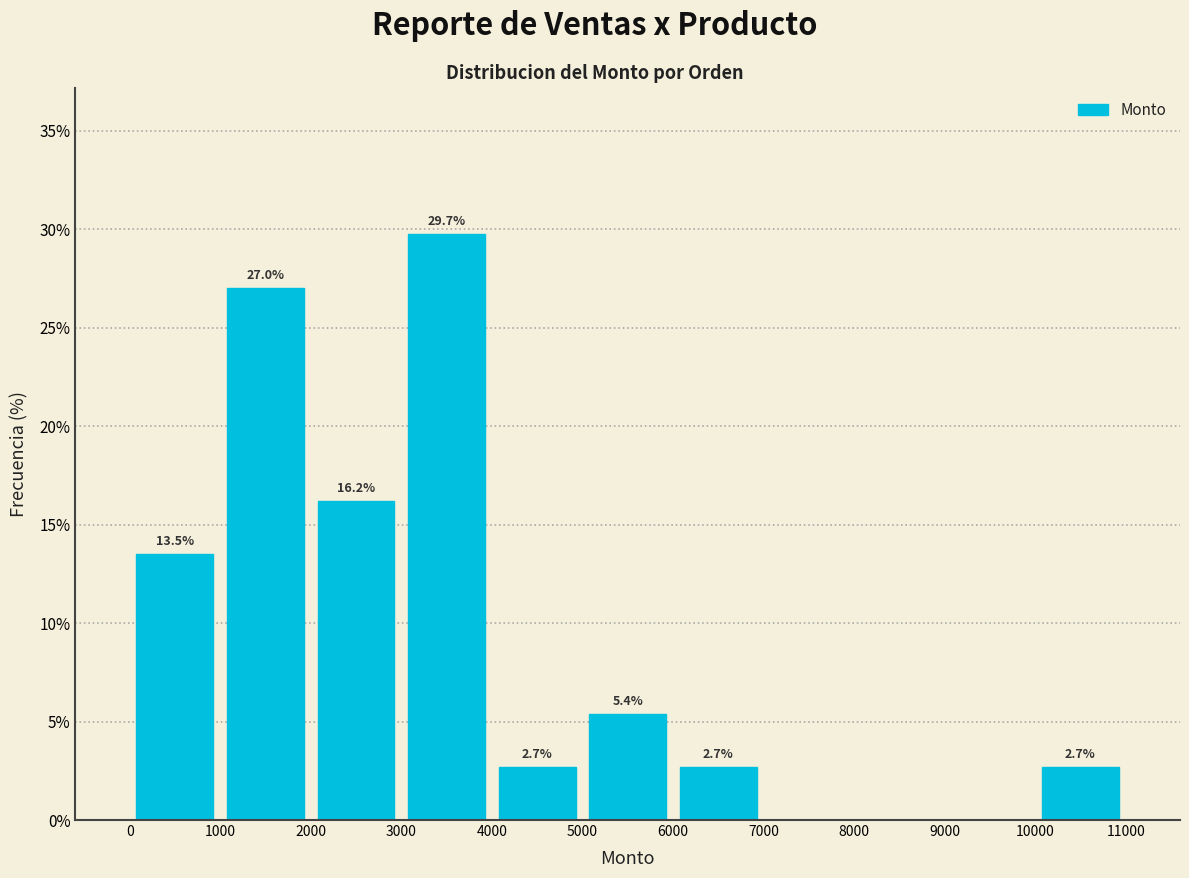

Over which range of the x-axis is the bar tallest?

3000 to 4000